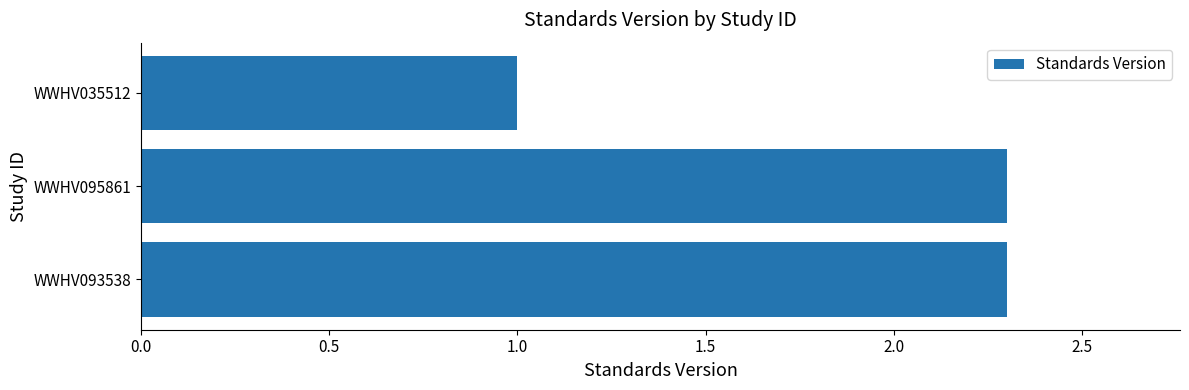

True or false: the data shows 1.0 at WWHV035512.

True